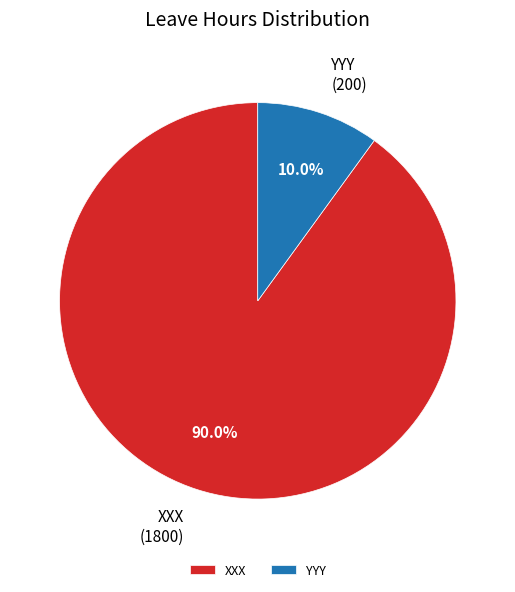

What portion of the pie excludes XXX?

10.0%